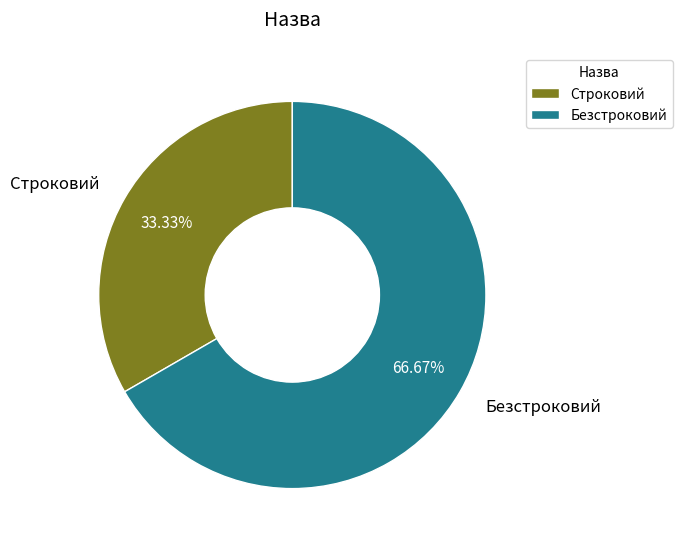

Which has a higher value, Безстроковий or Строковий?

Безстроковий